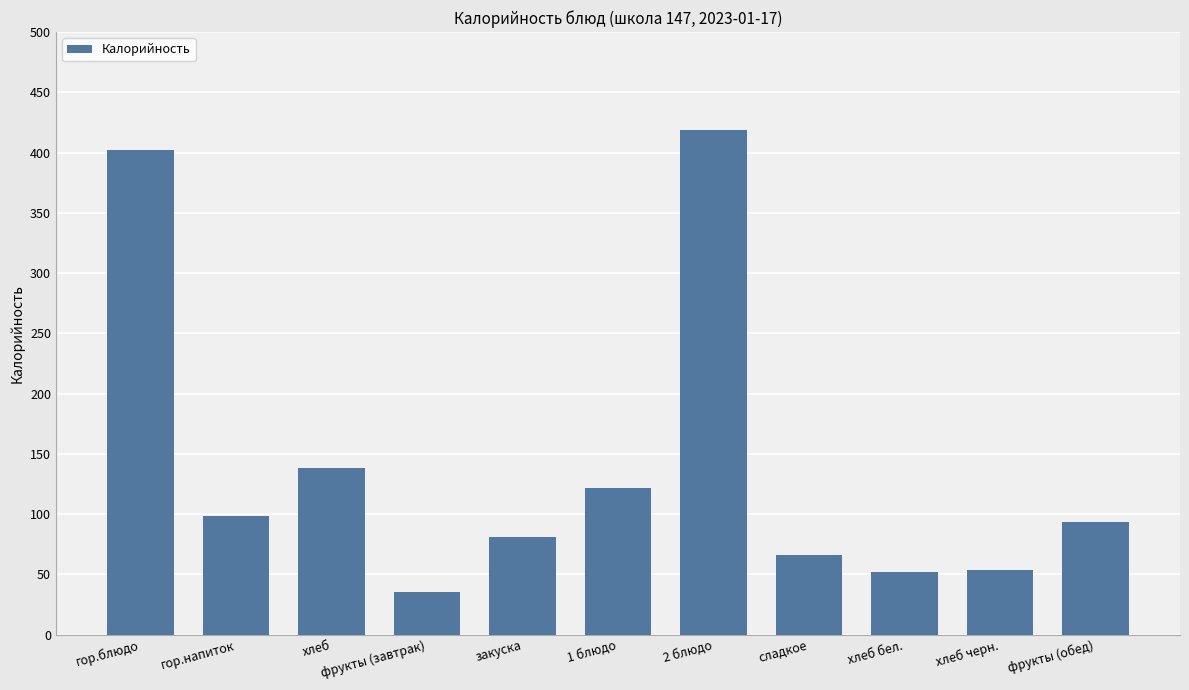

What is the average value?

141.8